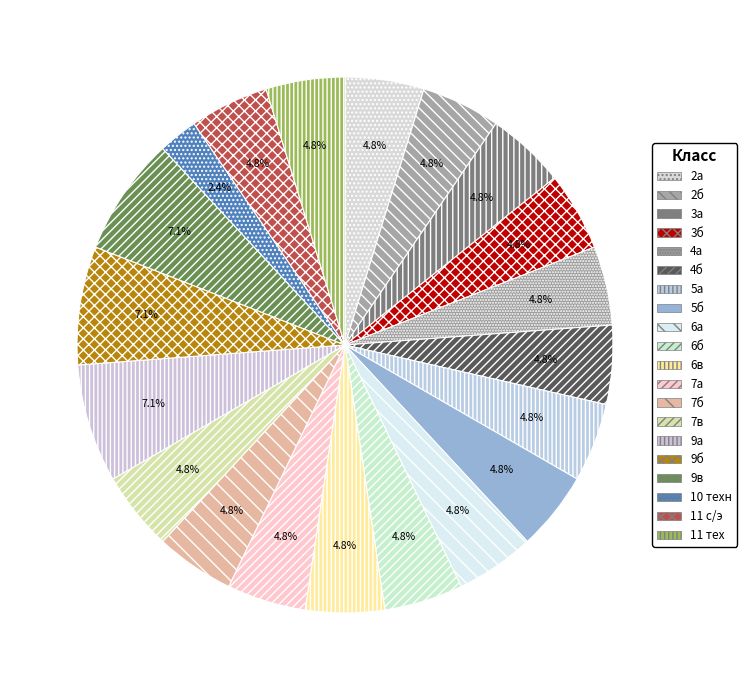

Which slice is the largest?

9а